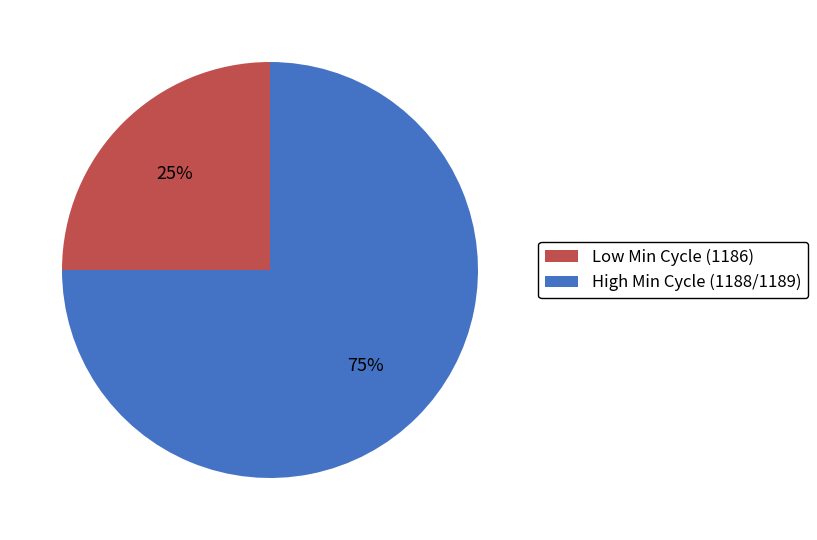

Is it true that High Min Cycle (1188/1189) is 75% of the pie?

True